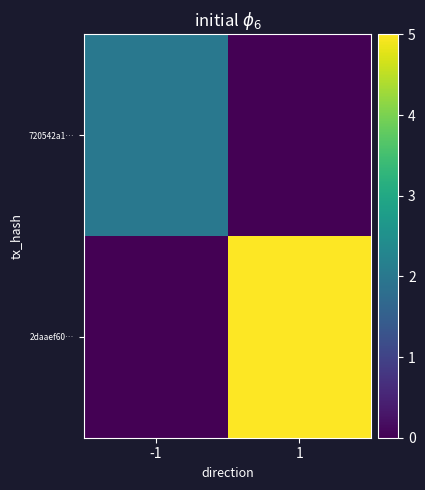

What is the greatest value displayed?

5